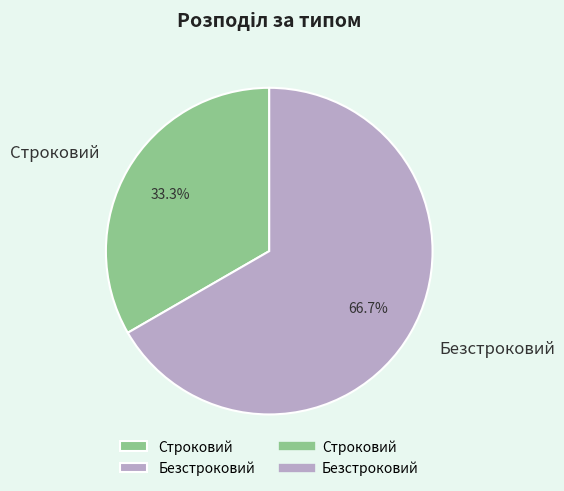

Which slice is the smallest?

Строковий